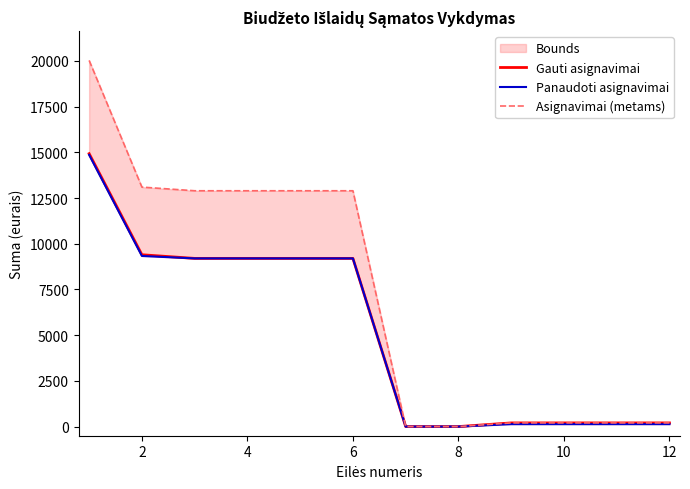

Does the chart have visible grid lines?

No